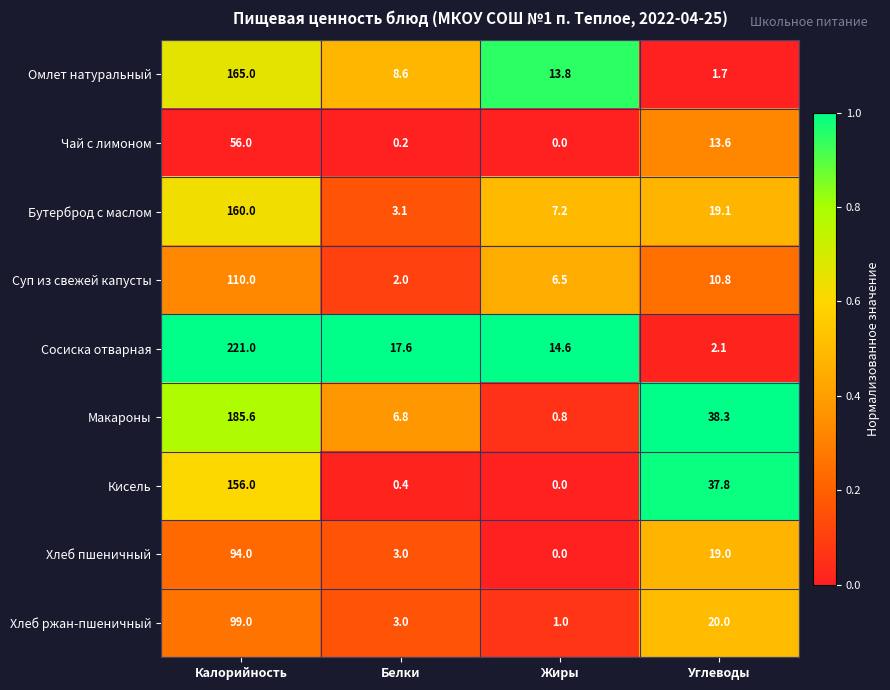

Between Калорийность and Белки, which series saw the biggest shift?

Сосиска отварная